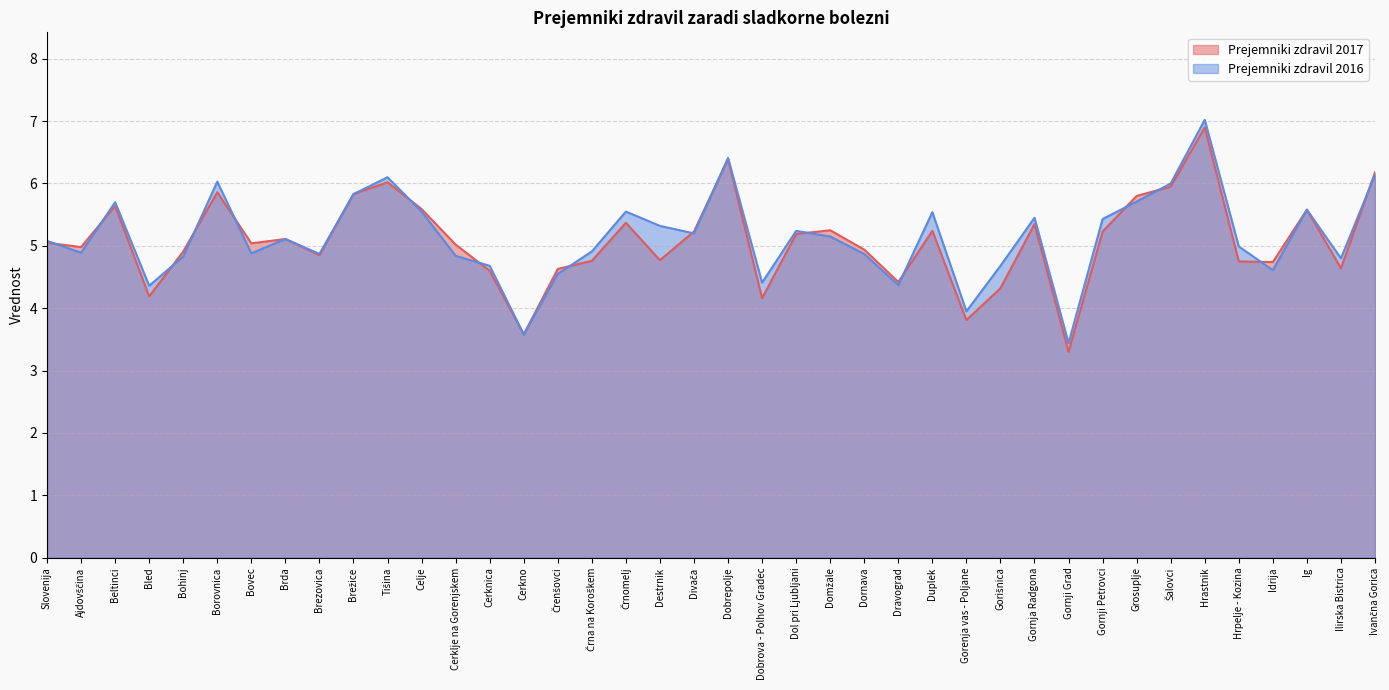

Which has a higher value, Beltinci or Bohinj?

Beltinci